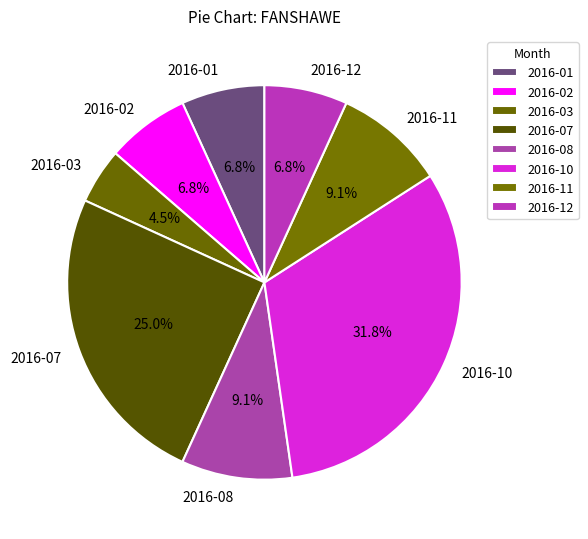

Is there a majority slice in this chart?

No